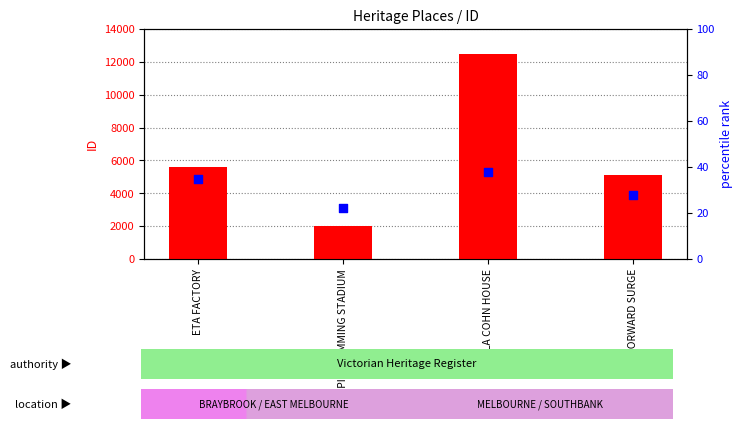

At how many categories does at least one series exceed 11113?

1